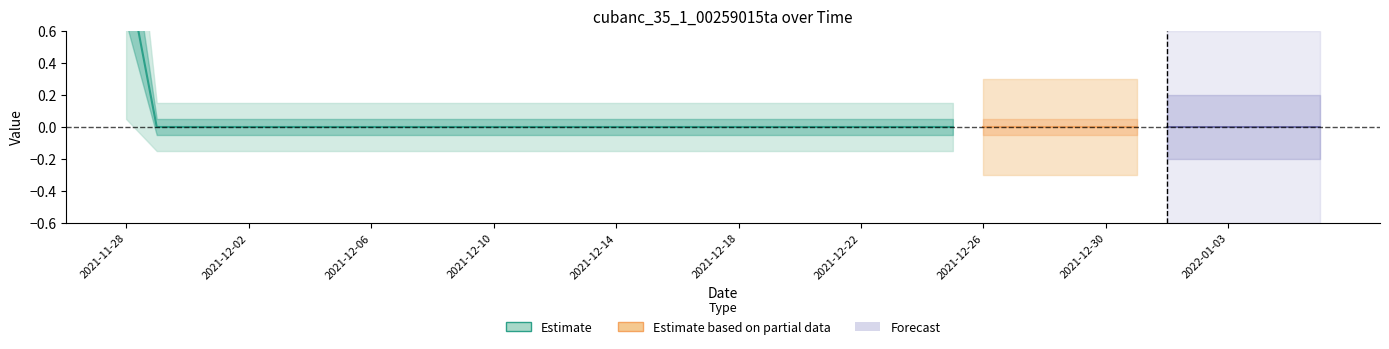

What is the greatest value displayed?

1